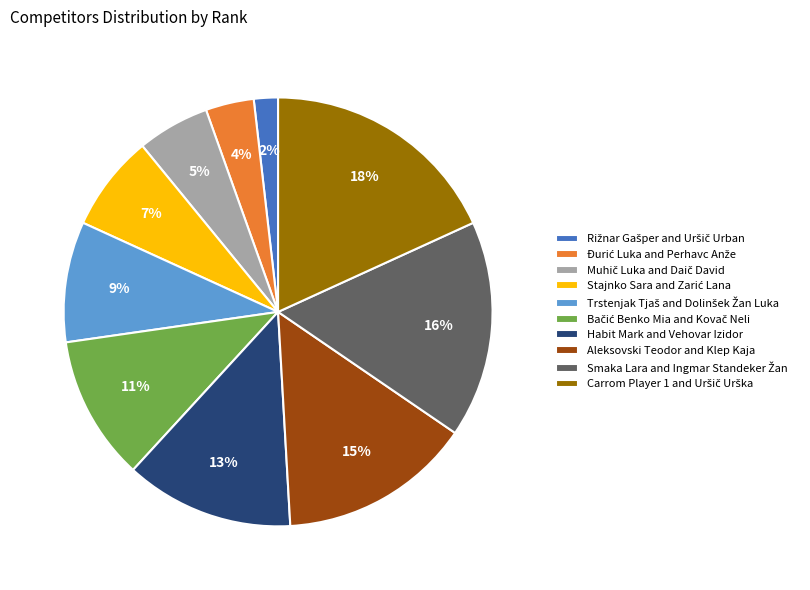

Is there a majority slice in this chart?

No